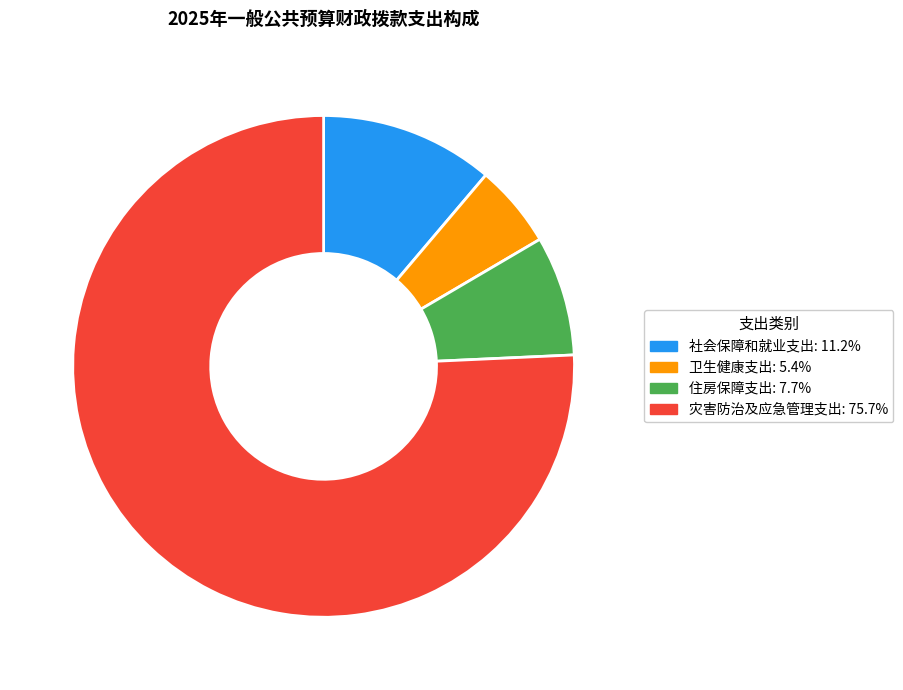

The 住房保障支出 slice represents 21% of the pie. True or false?

False